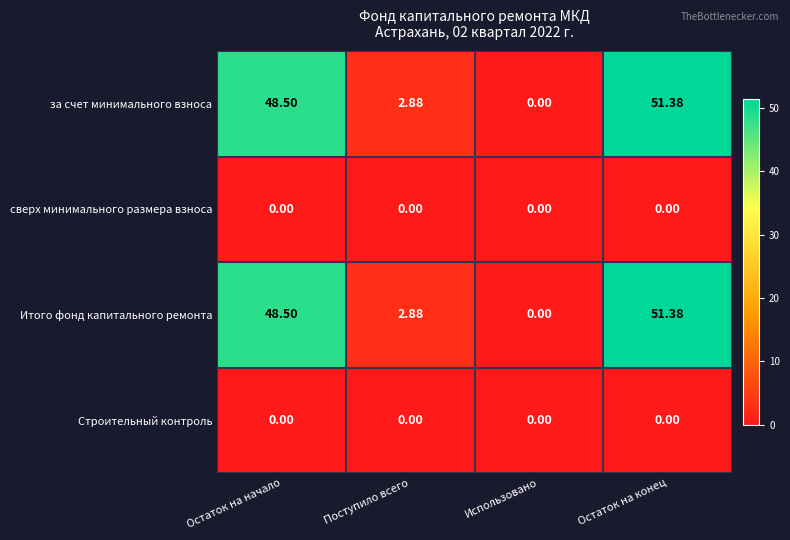

Is the value of сверх минимального размера взноса at Остаток на конец greater than the value of за счет минимального взноса at Поступило всего?

No